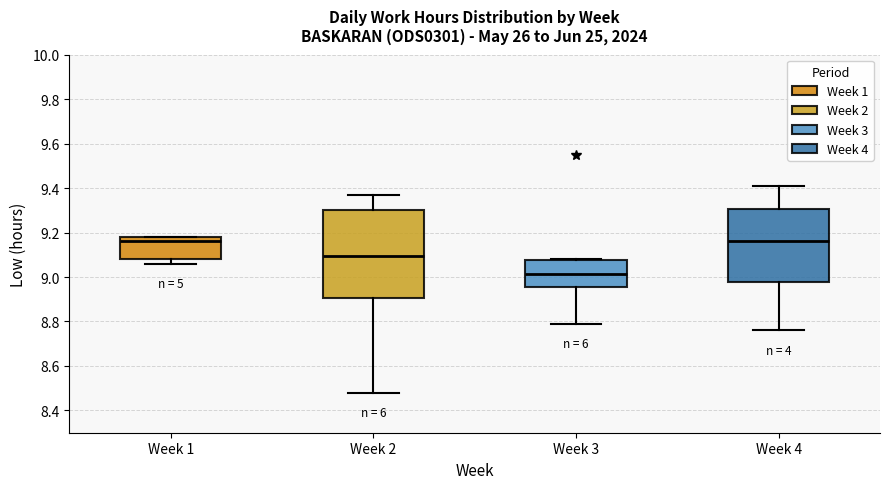

Where does the upper whisker of the box for Week 2 end on the y-axis? The values are not printed on the chart, so give them approximately, as read against the axis.

9.38